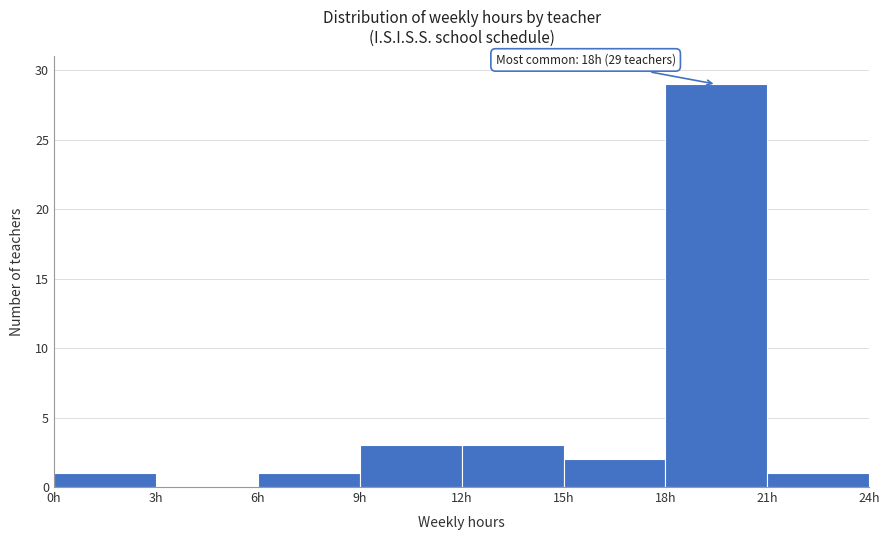

Which range on the x-axis has the tallest bar?

18 to 21